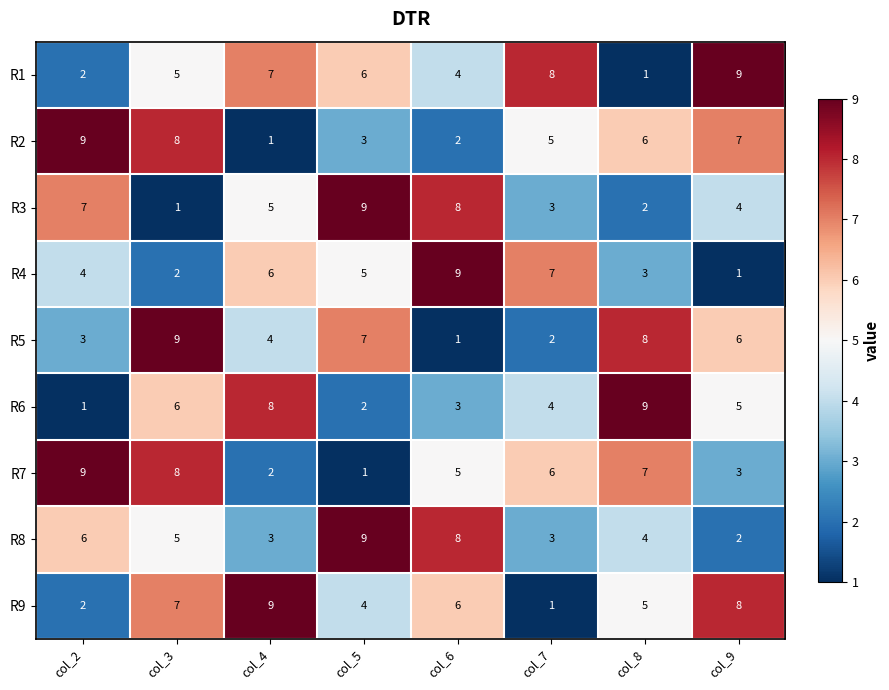

What is the smallest value displayed?

1